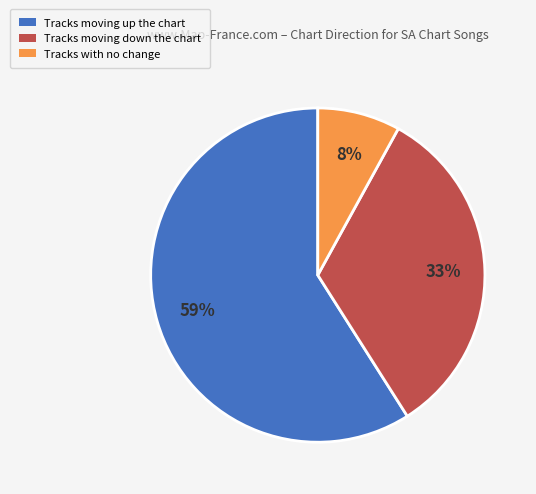

To the nearest percent, what is the difference between the largest and smallest slice percentages?

51%